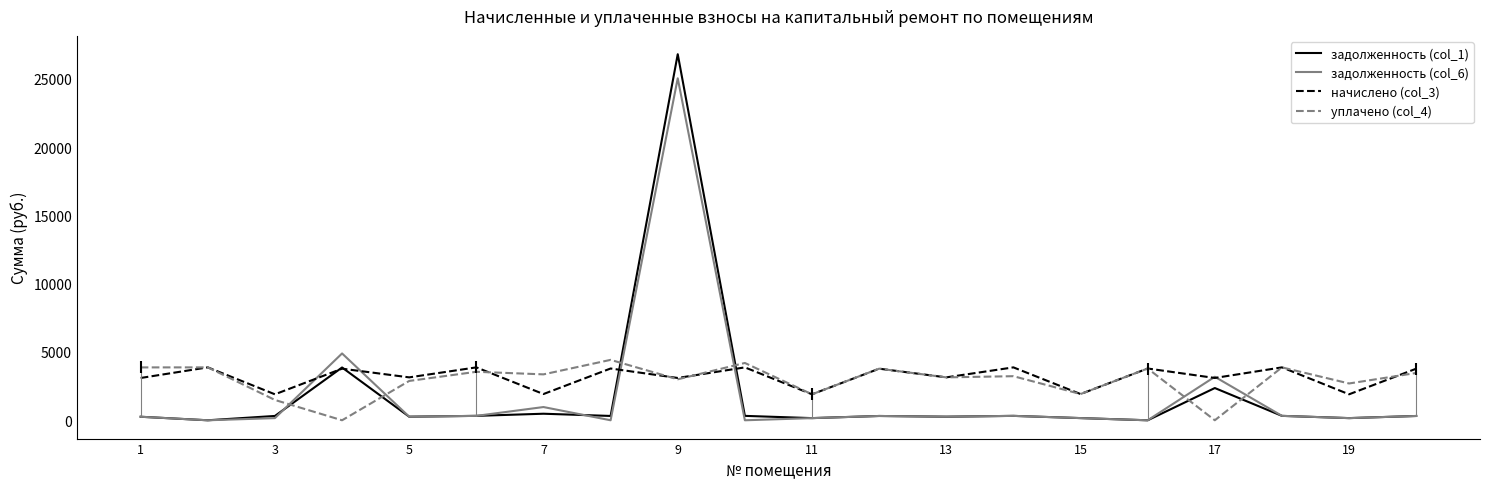

The value of уплачено (col_4) at 7 is 3361.3. True or false?

True